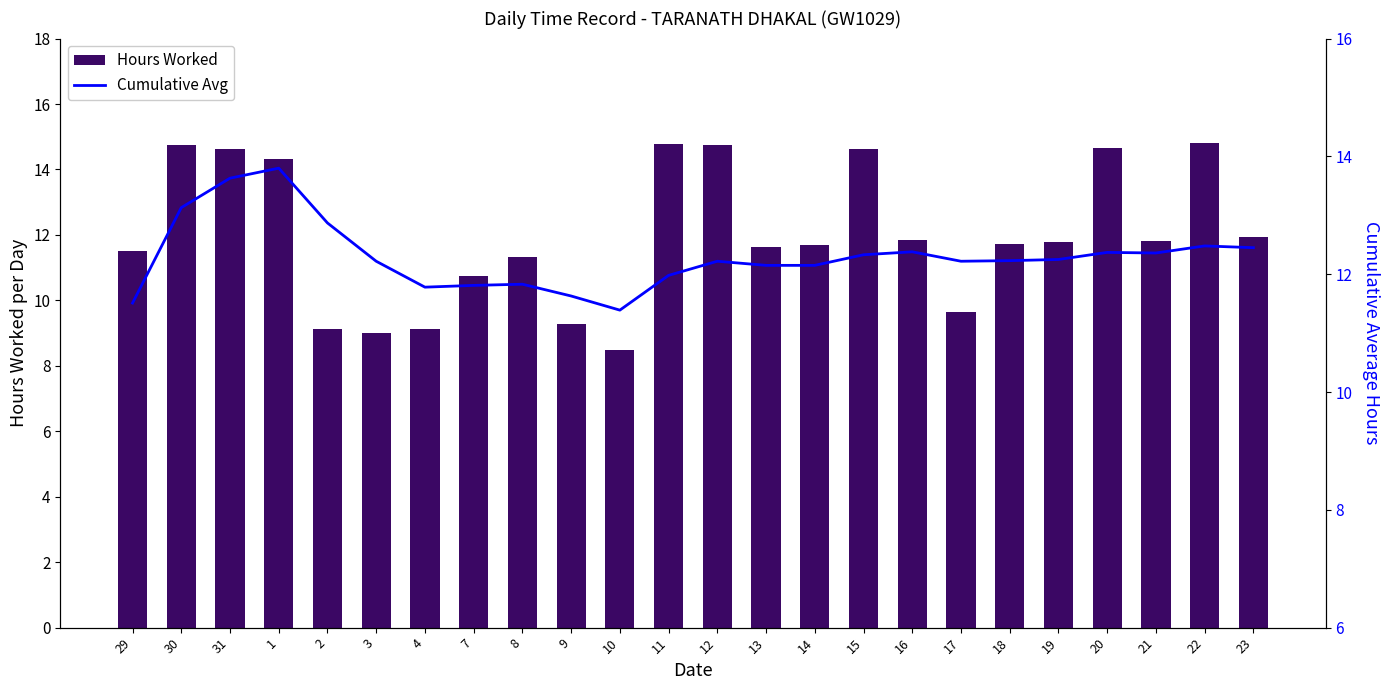

The value of Cumulative Avg at 30 is 13.1. True or false?

True